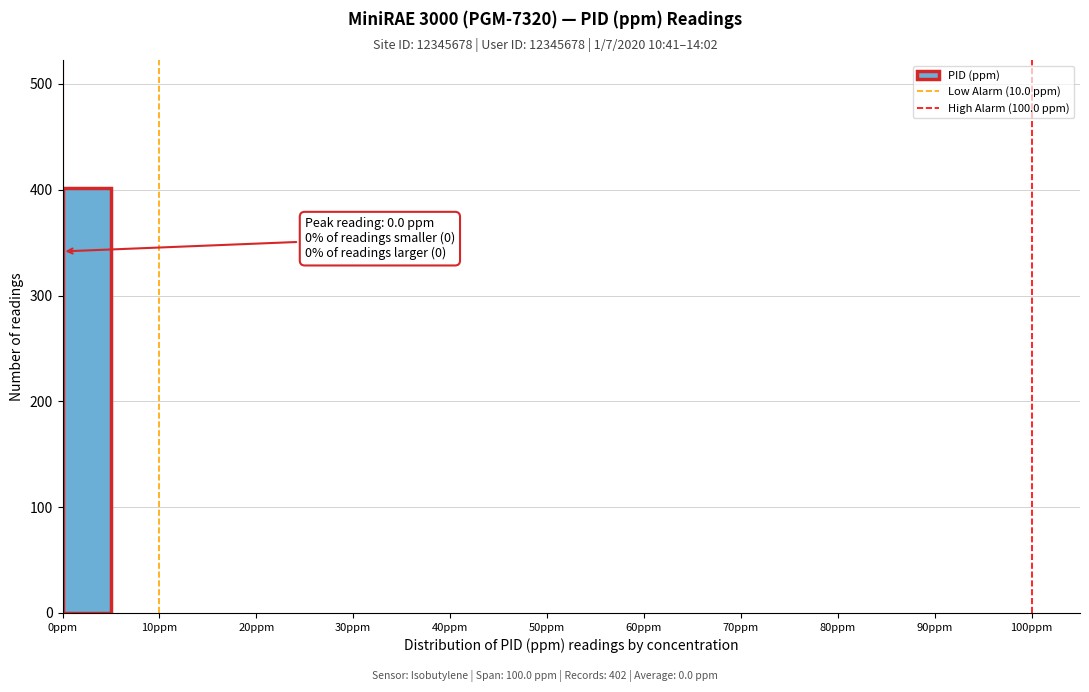

Which range on the x-axis has the tallest bar?

0 to 5